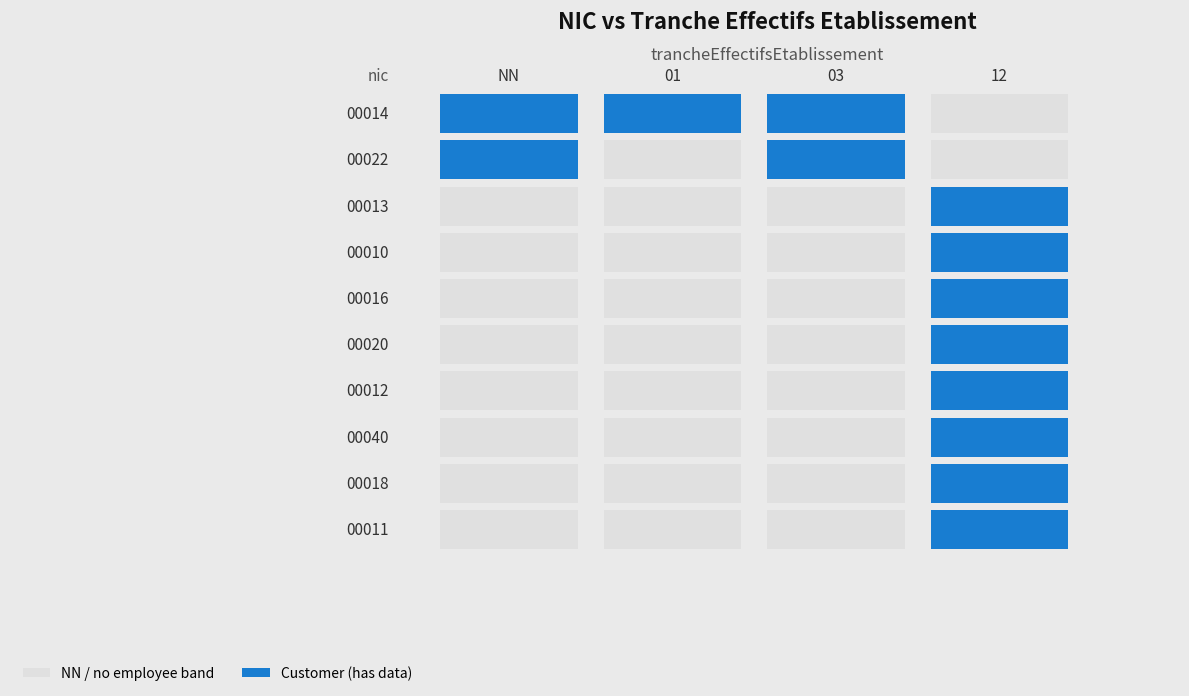

Where is 00013 nearest to the value 0?

NN